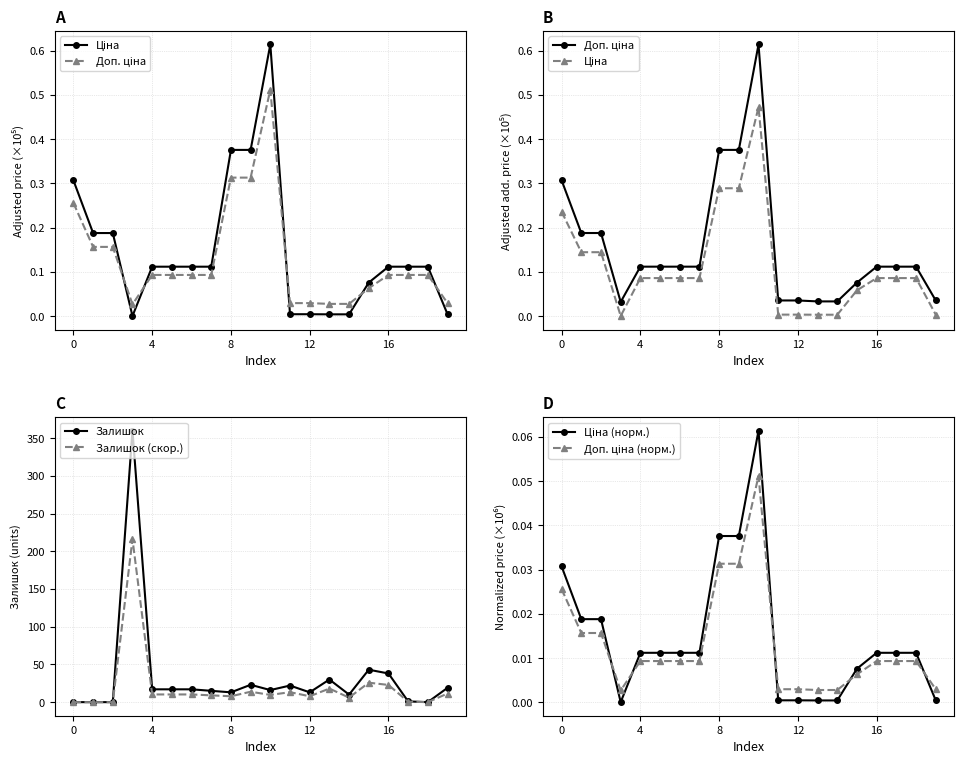

Is this an area chart (filled region under the line)?

No